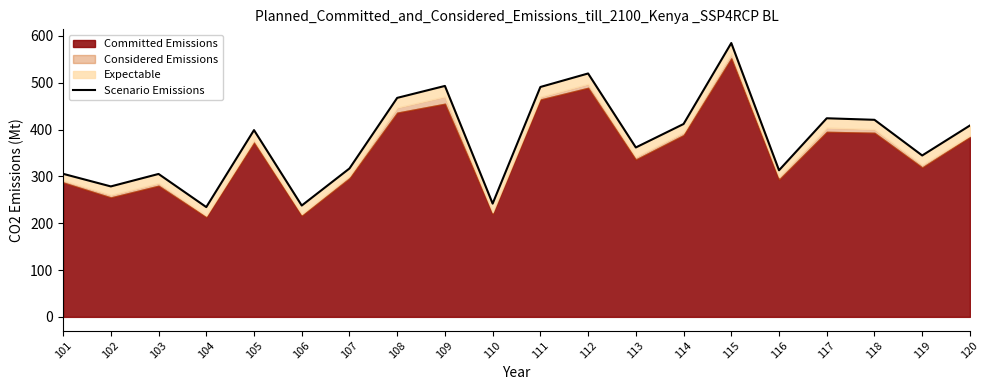

What is the sum of all values?

7558.0